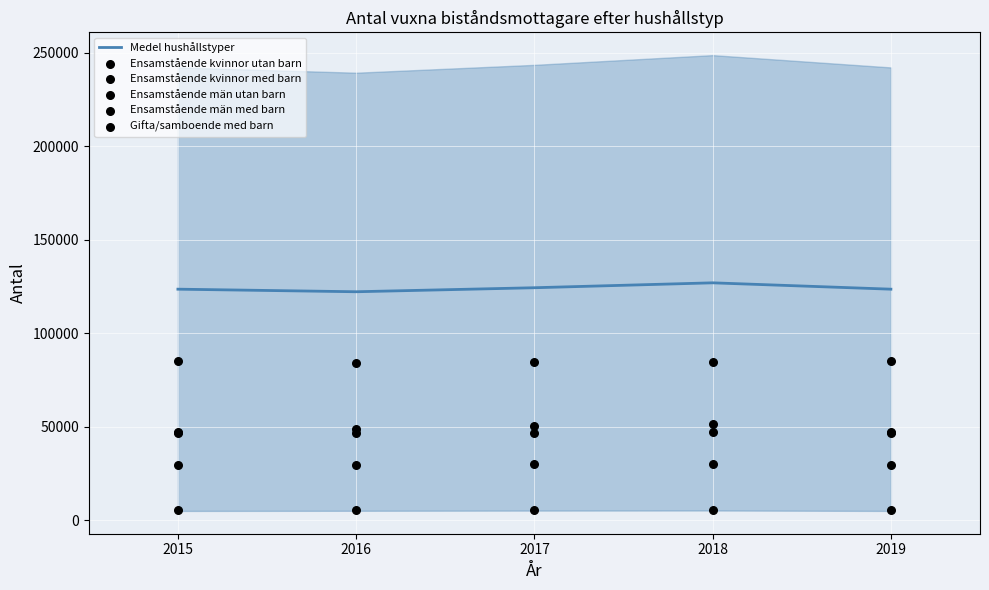

Is the value of Ensamstående kvinnor utan barn at 2017 greater than the value of Ensamstående kvinnor med barn at 2018?

Yes